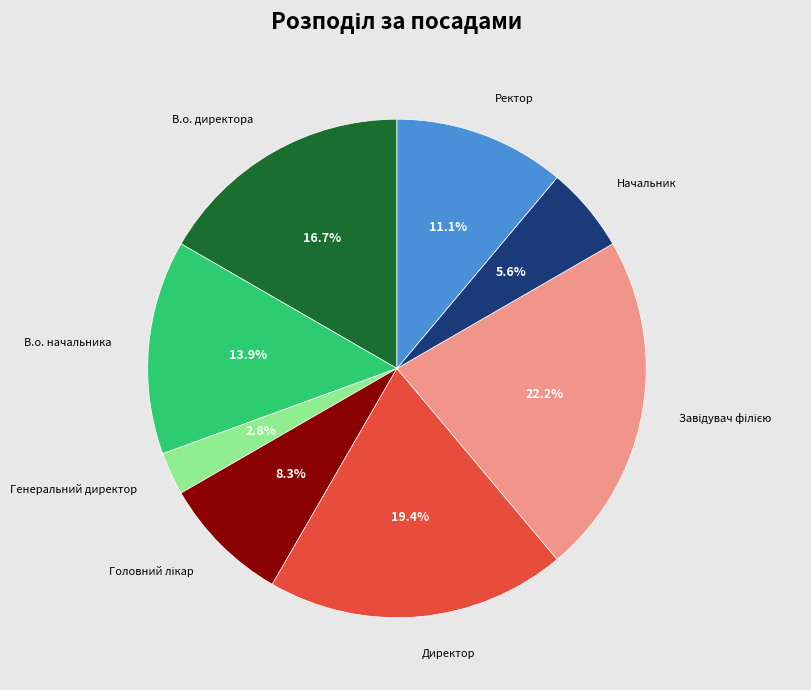

Count the number of slices in the pie.

8